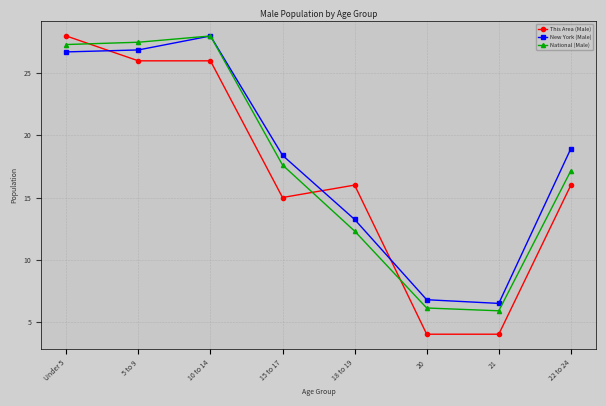

At which category does New York (Male) reach its first local peak?

10 to 14